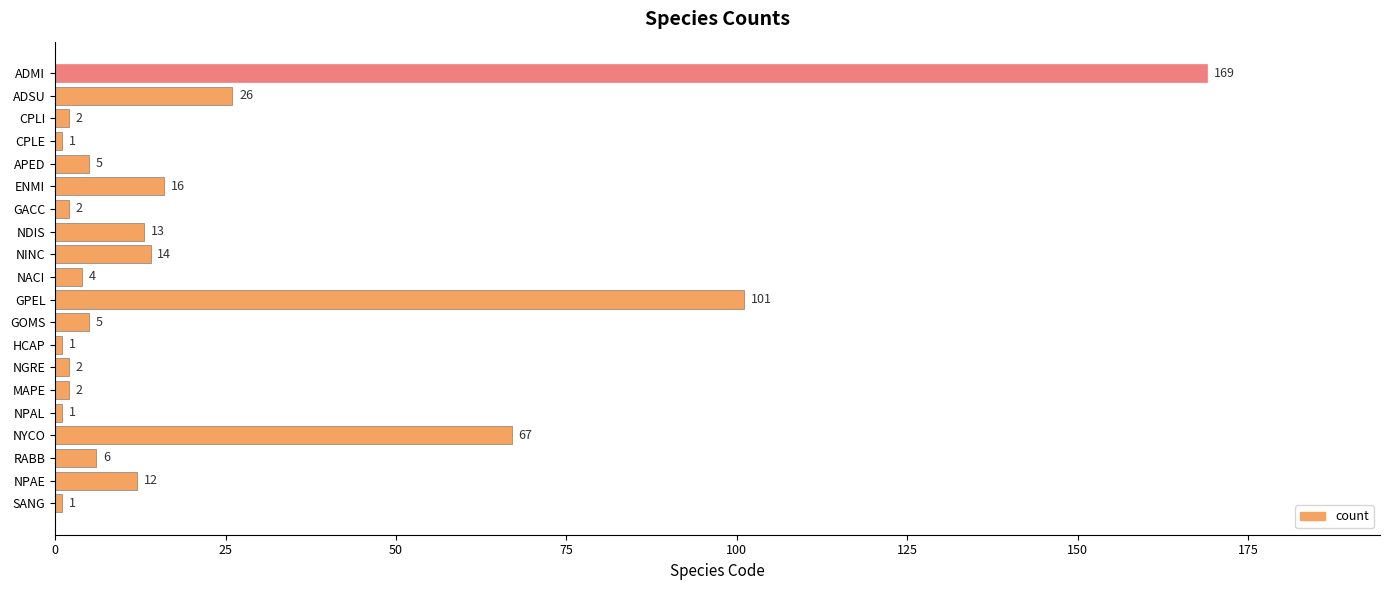

The value at NINC is 14. True or false?

True